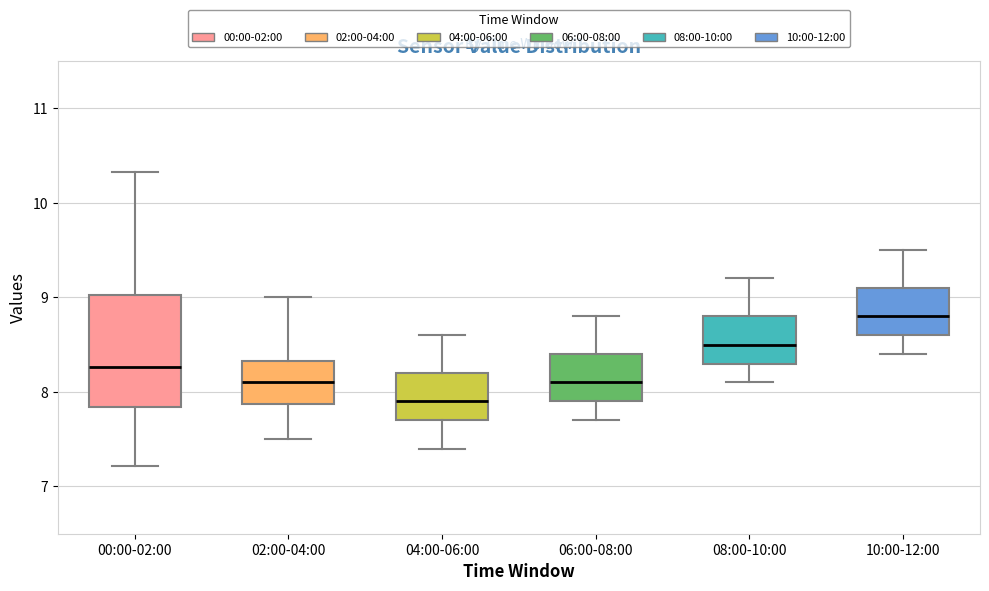

Reading left to right, read every box against the y-axis: the position of its median line, the range the box covers, and the ends of its whiskers. The values are not printed on the chart, so give them approximately, as read against the axis.

00:00-02:00: median 8.3, box 7.8 to 9.0, whiskers 7.2 to 10.3
02:00-04:00: median 8.1, box 7.9 to 8.3, whiskers 7.5 to 9.0
04:00-06:00: median 7.9, box 7.7 to 8.2, whiskers 7.4 to 8.6
06:00-08:00: median 8.1, box 7.9 to 8.4, whiskers 7.7 to 8.8
08:00-10:00: median 8.5, box 8.3 to 8.8, whiskers 8.1 to 9.2
10:00-12:00: median 8.8, box 8.6 to 9.1, whiskers 8.4 to 9.5